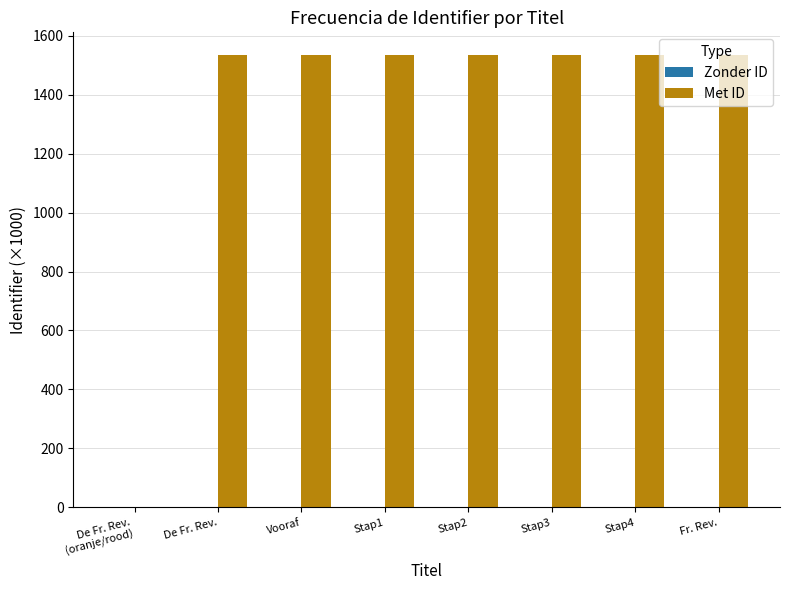

What is the maximum value shown in the chart?

1534.6